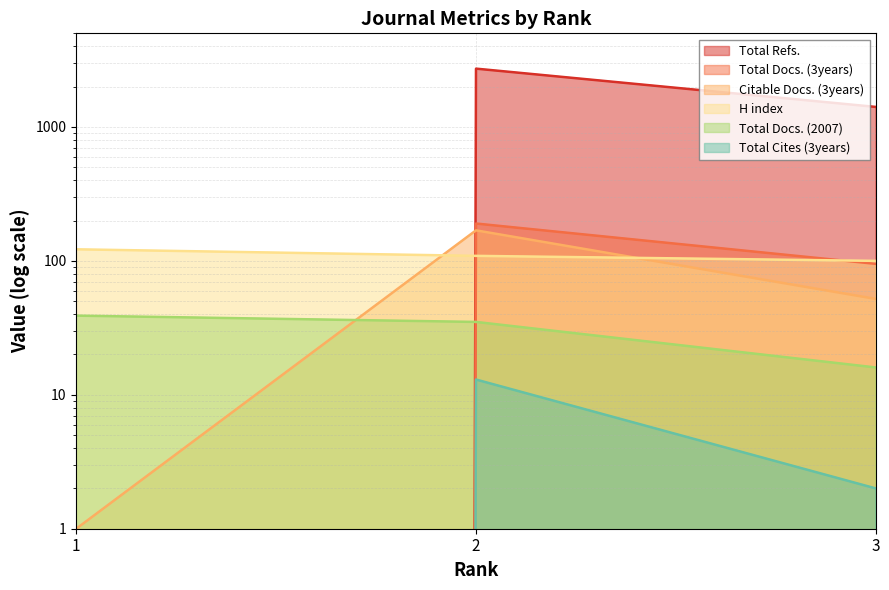

How many lines are shown in the chart?

6